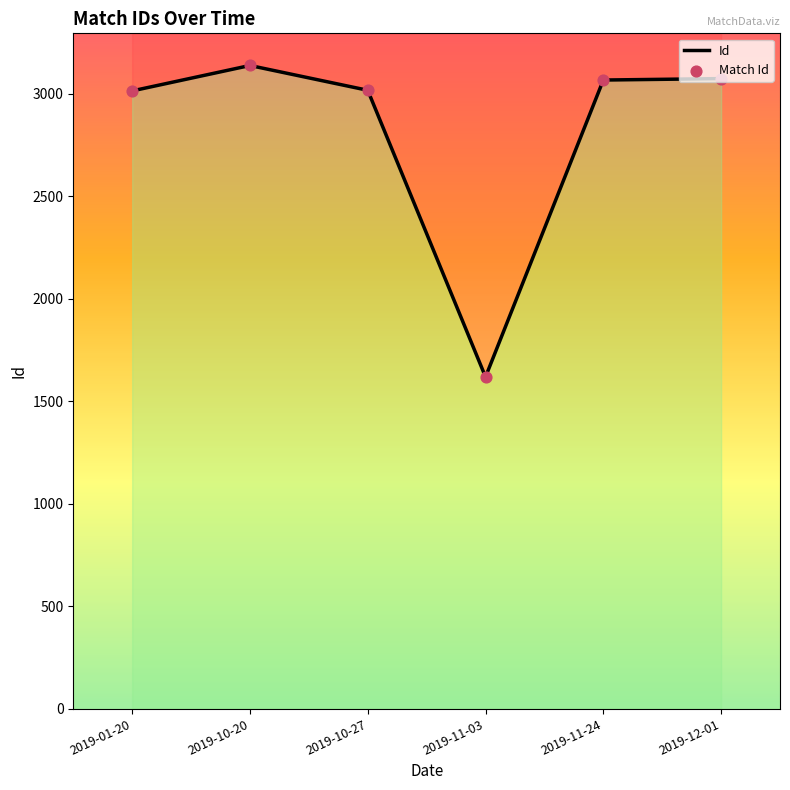

Approximately how many times larger is the value at 2019-12-01 compared to 2019-10-27?

1.0